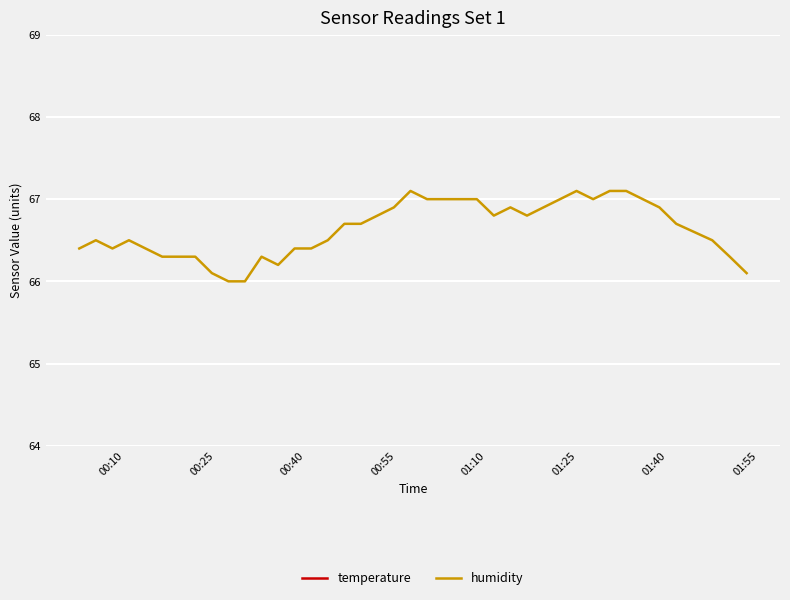

What is the minimum value for humidity?

66.0